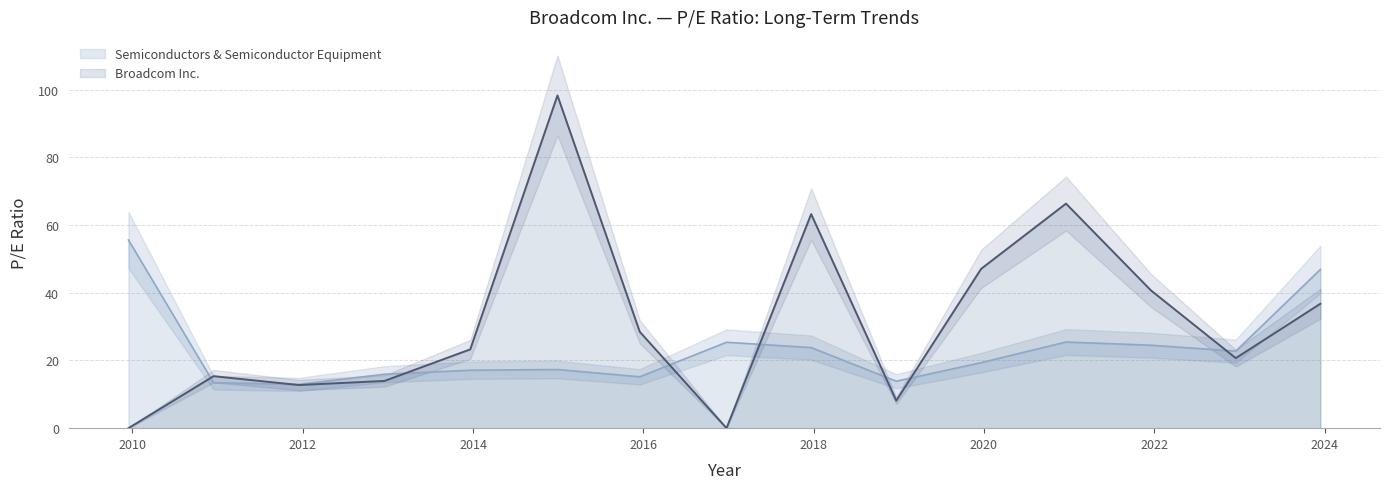

What is the spread (max minus min) of values at 2021-12-17?

16.2